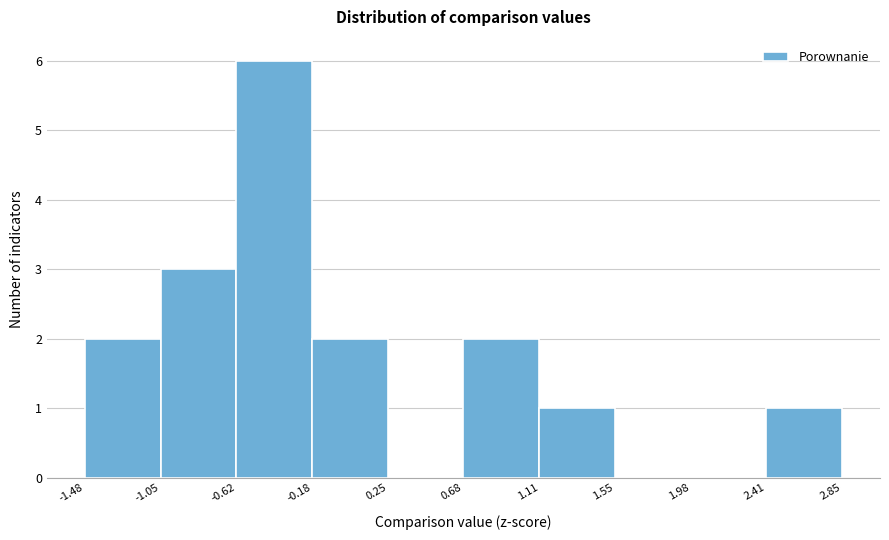

Reading left to right, transcribe this chart: for each bar, give the range it covers on the x-axis and its height. The values are not printed on the chart, so give them approximately, as read against the axis.

-1.48 to -1.05: 2
-1.05 to -0.62: 3
-0.62 to -0.18: 6
-0.18 to 0.25: 2
0.25 to 0.68: 0
0.68 to 1.11: 2
1.11 to 1.55: 1
1.55 to 1.98: 0
1.98 to 2.41: 0
2.41 to 2.85: 1